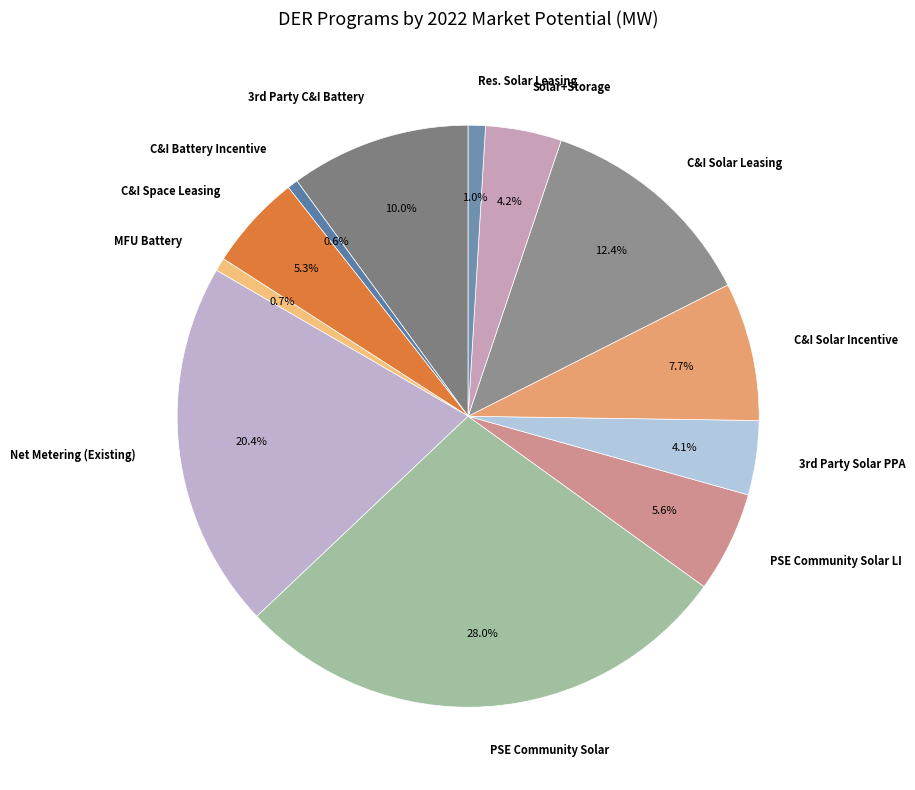

How many segments does this pie chart have?

12